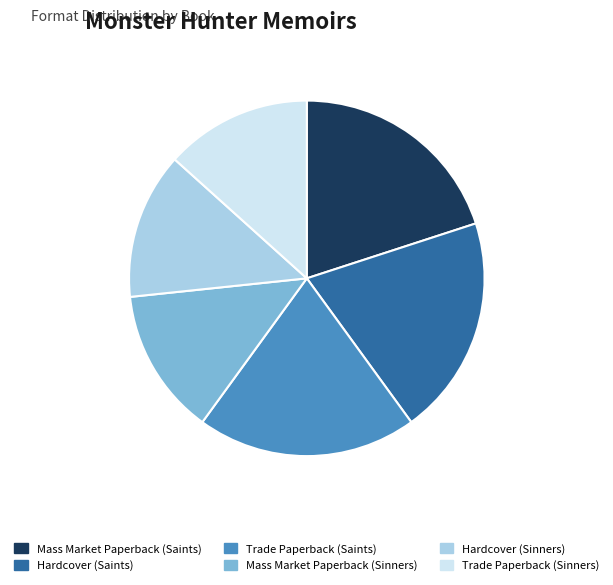

How many slices are in this pie chart?

6